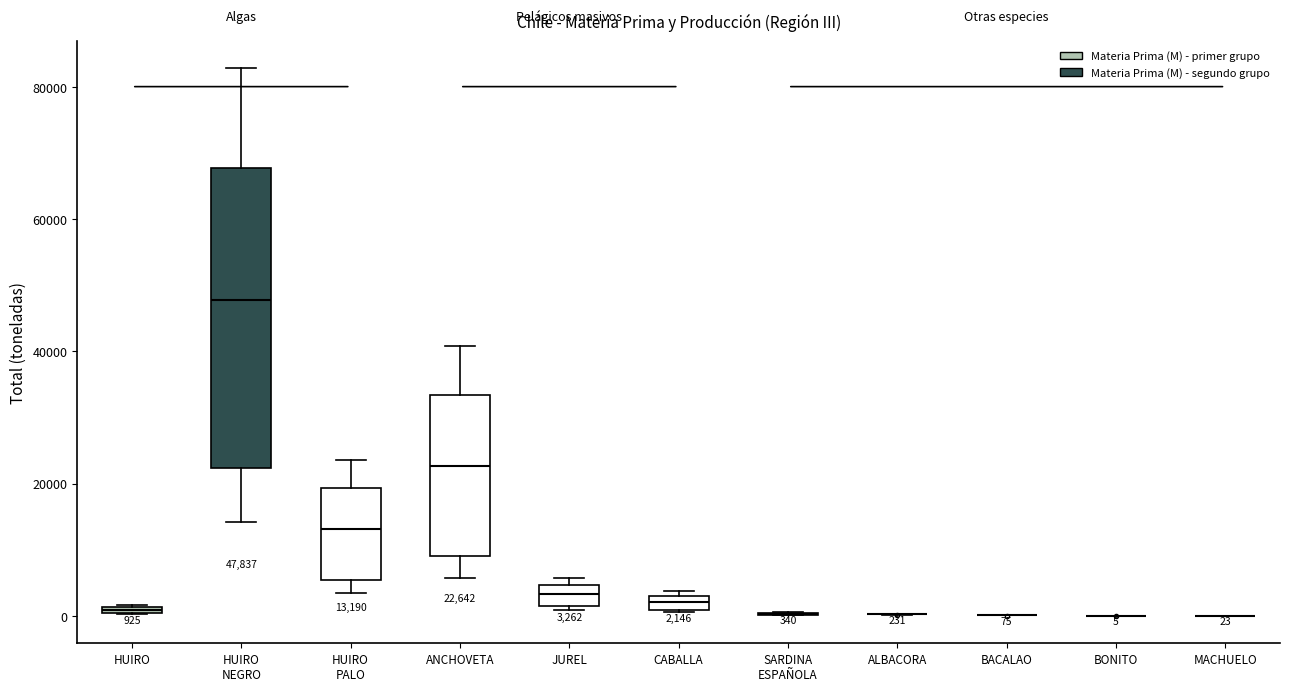

Comparing the boxes themselves (not the whiskers), which one is the tallest?

HUIRO NEGRO